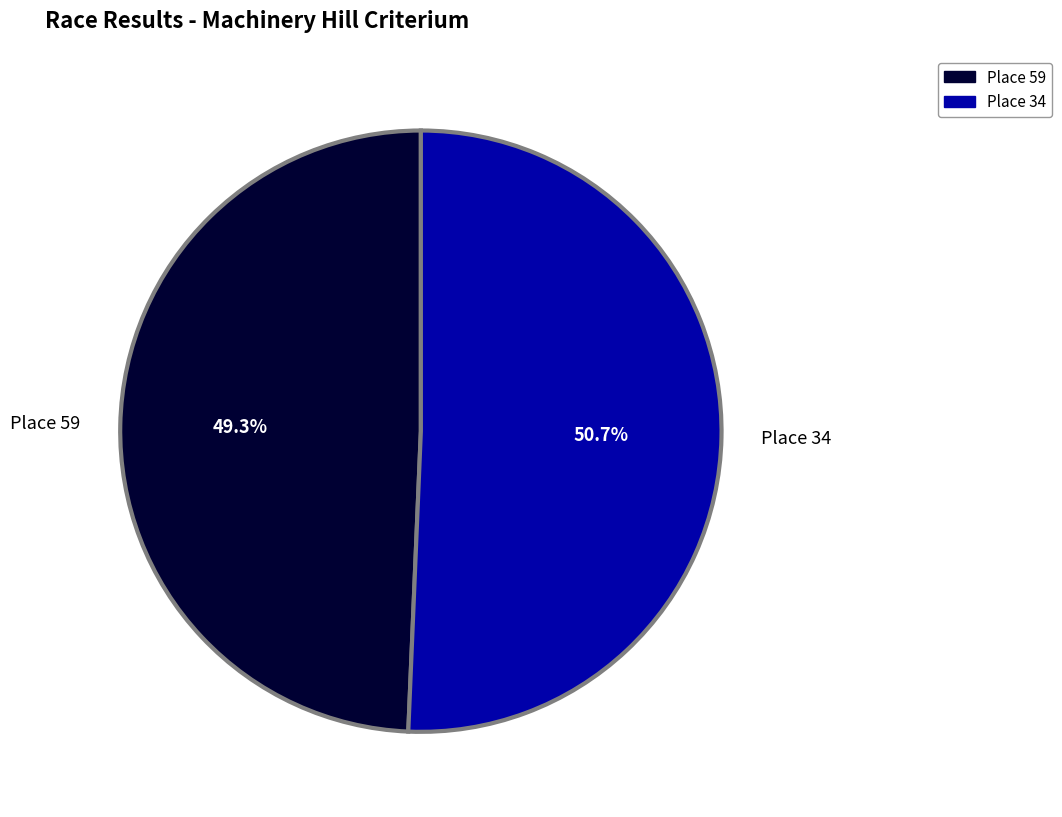

Is there a majority slice in this chart?

Yes